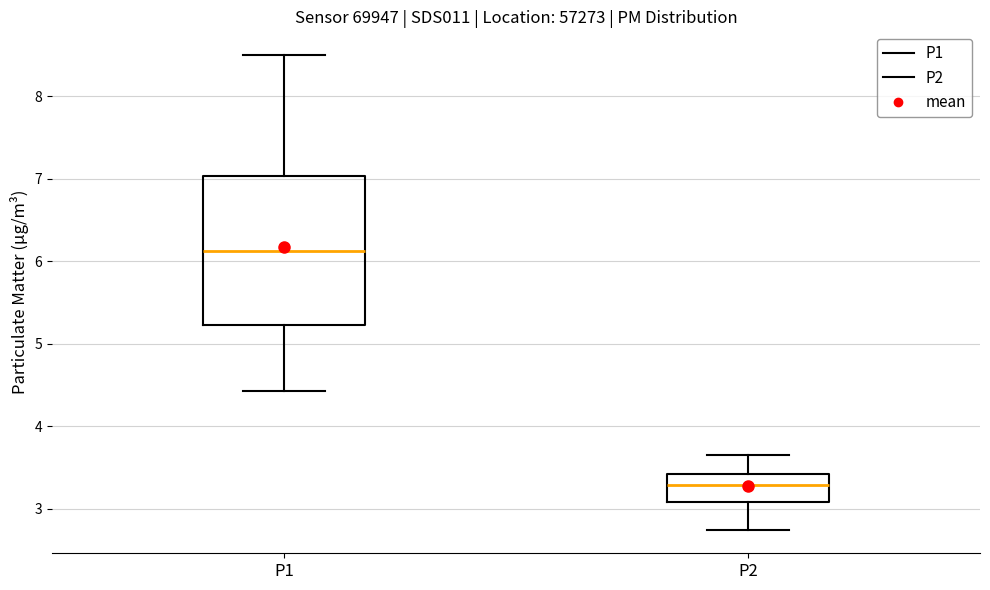

Reading left to right, transcribe this box plot: for each box, give where its median line is, the range the box spans, and where its two whiskers end, as read against the y-axis. The values are not printed on the chart, so give them approximately, as read against the axis.

P1: median 6.1, box 5.2 to 7.0, whiskers 4.4 to 8.5
P2: median 3.3, box 3.1 to 3.4, whiskers 2.8 to 3.7